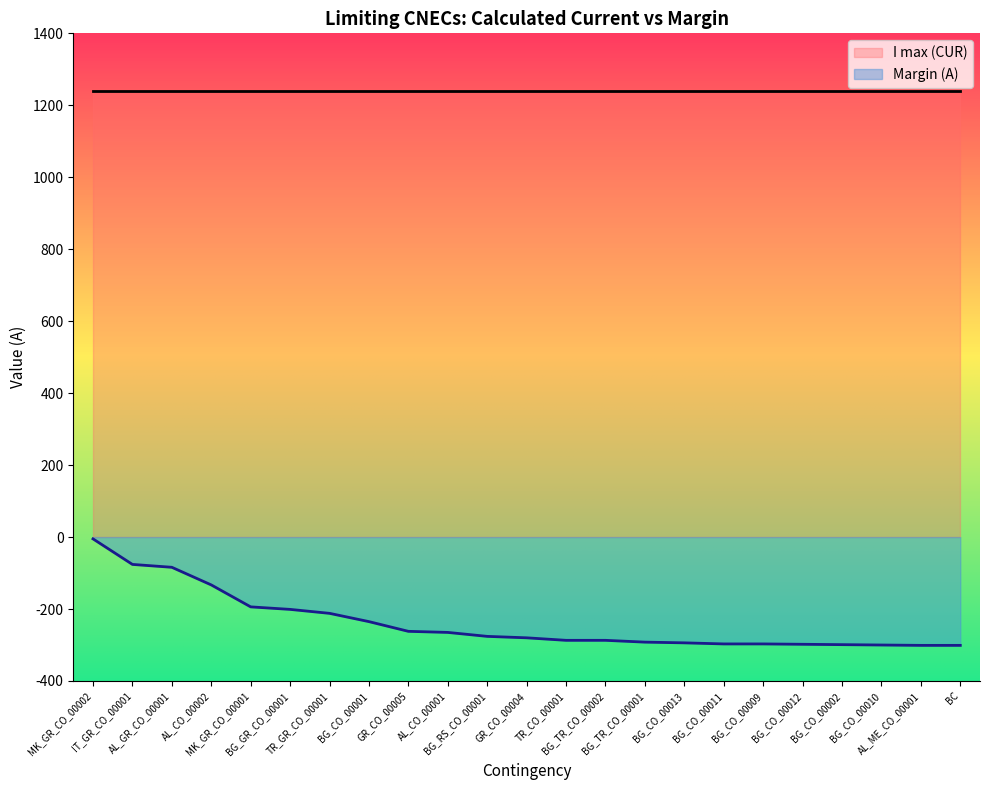

Read the value at BG_CO_00010, to the nearest 50.

-300